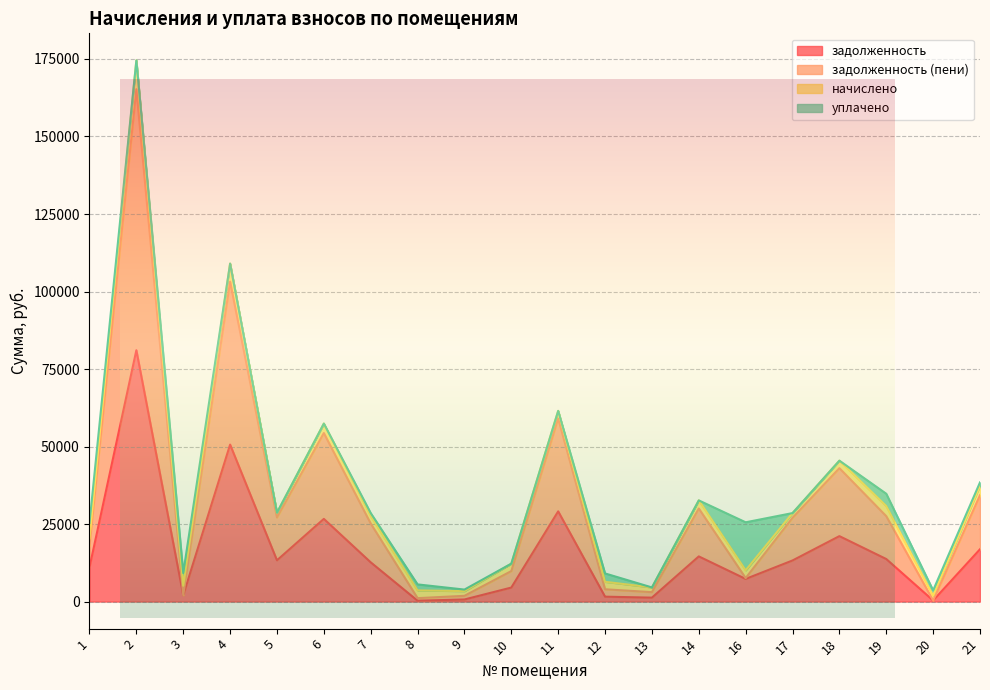

True or false: задолженность and задолженность (пени) intersect in this chart.

False